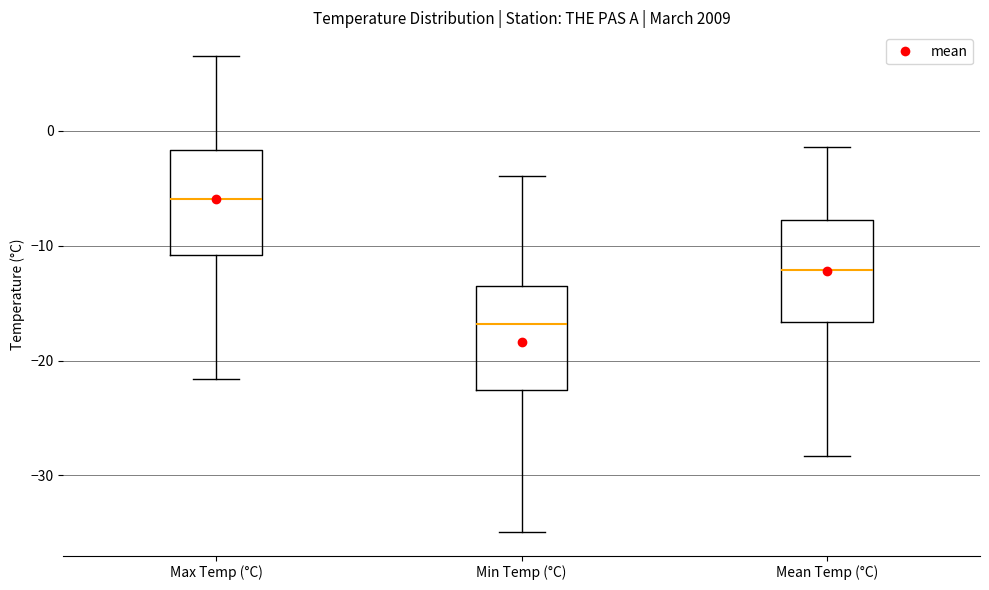

Reading left to right, read every box against the y-axis: the position of its median line, the range the box covers, and the ends of its whiskers. The values are not printed on the chart, so give them approximately, as read against the axis.

Max Temp (°C): median -6, box -11 to -2, whiskers -22 to 7
Min Temp (°C): median -17, box -23 to -14, whiskers -35 to -4
Mean Temp (°C): median -12, box -17 to -8, whiskers -28 to -1